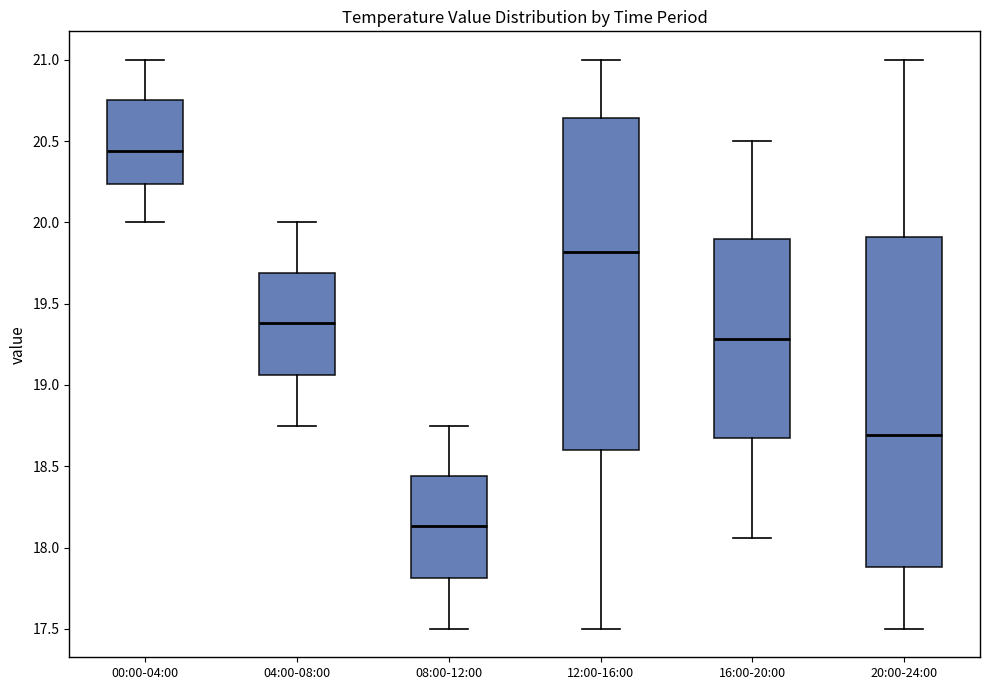

Which box has the highest median line?

00:00-04:00